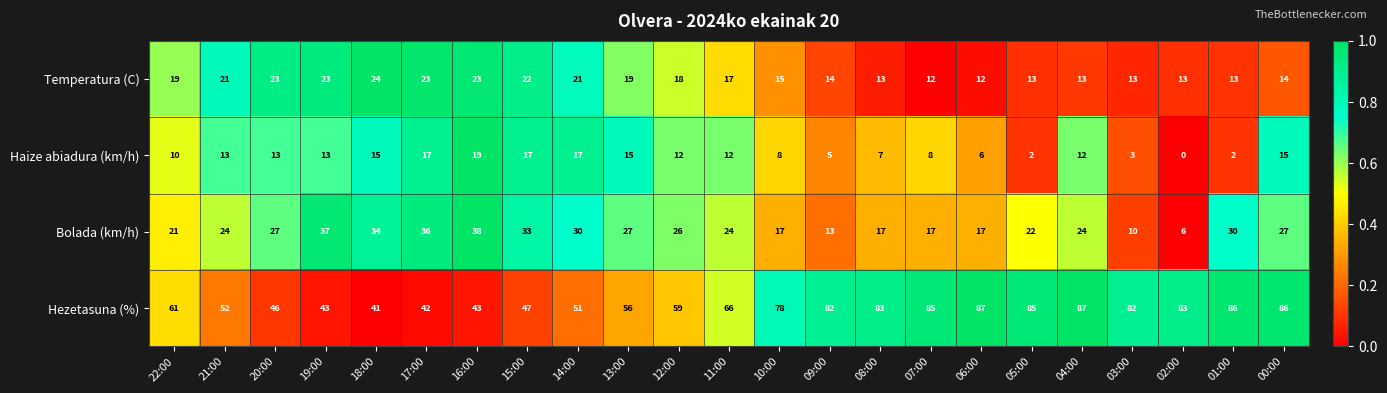

True or false: Hezetasuna (%) has a value of 87 at 06:00.

True